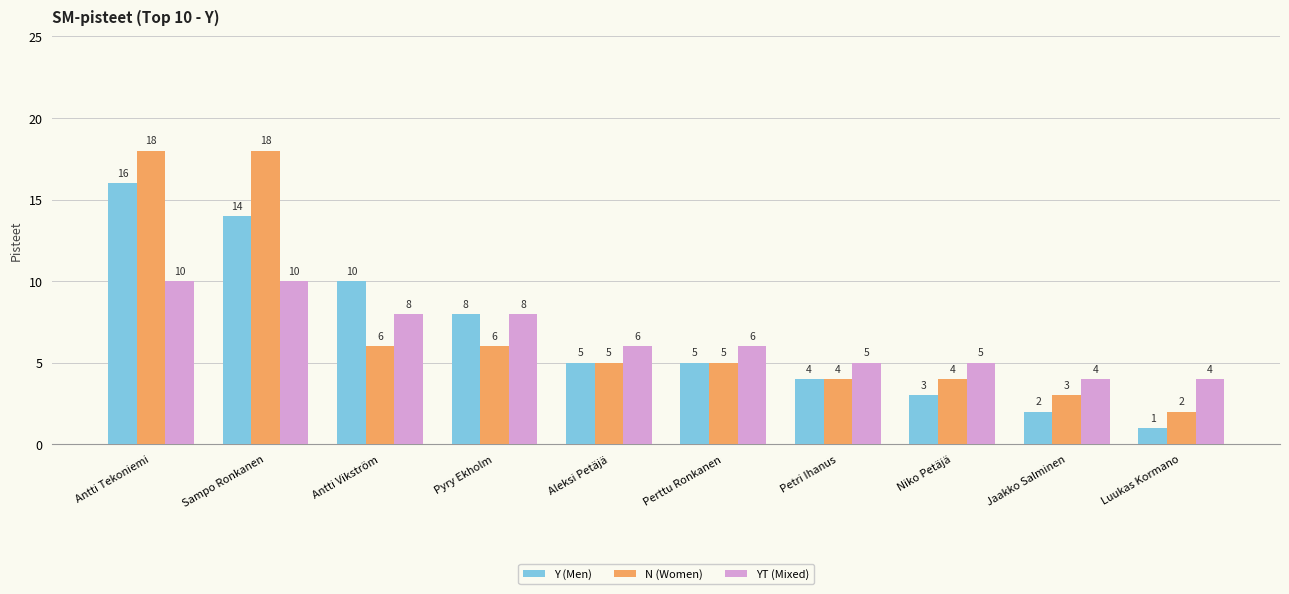

List the series in order of their peak value, highest first.

N (Women), Y (Men), YT (Mixed)